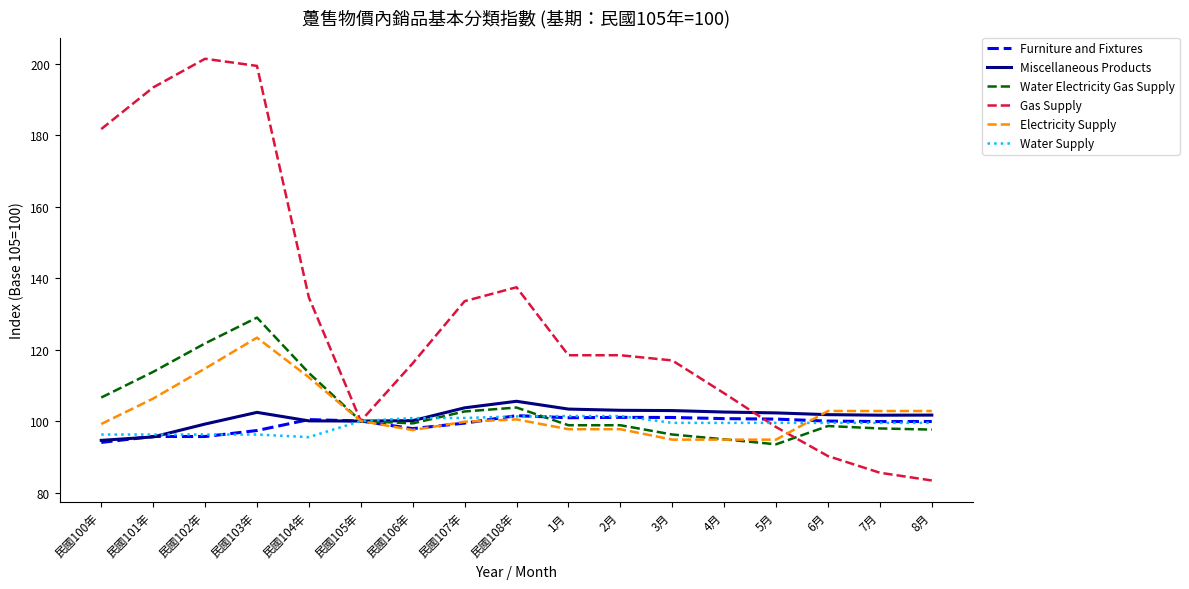

What are all the series names shown in the legend?

Furniture and Fixtures, Miscellaneous Products, Water Electricity Gas Supply, Gas Supply, Electricity Supply, Water Supply